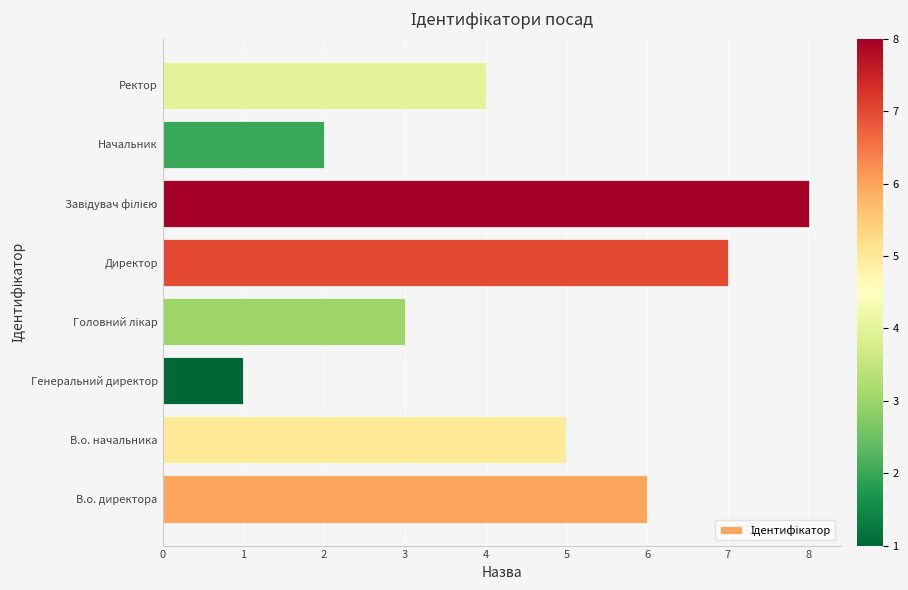

How many distinct data groups are displayed?

1